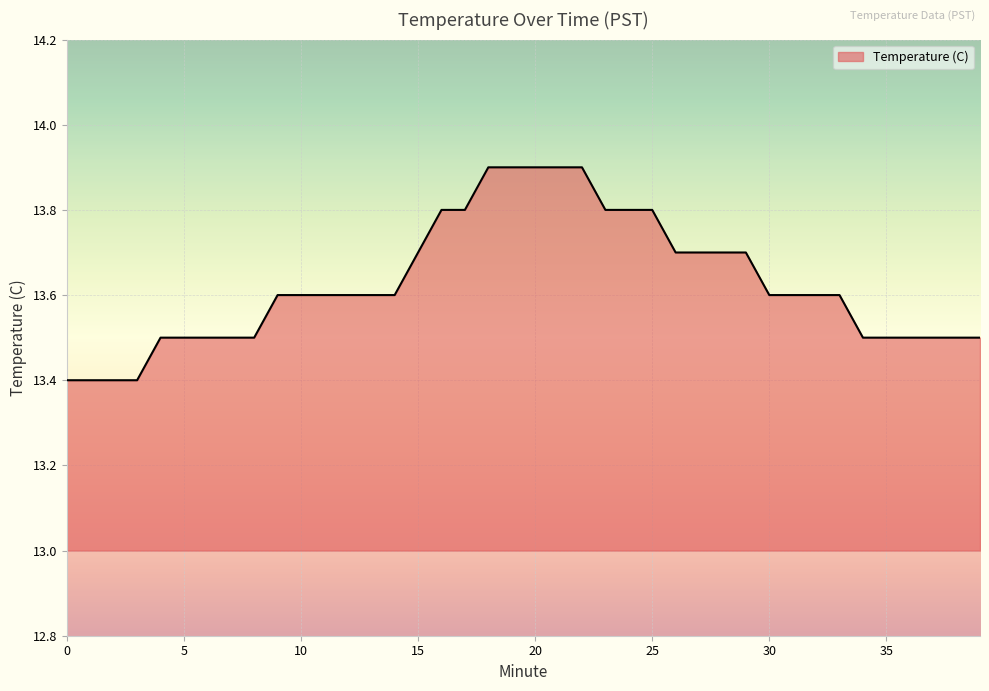

What is the minimum value shown in the chart?

13.4